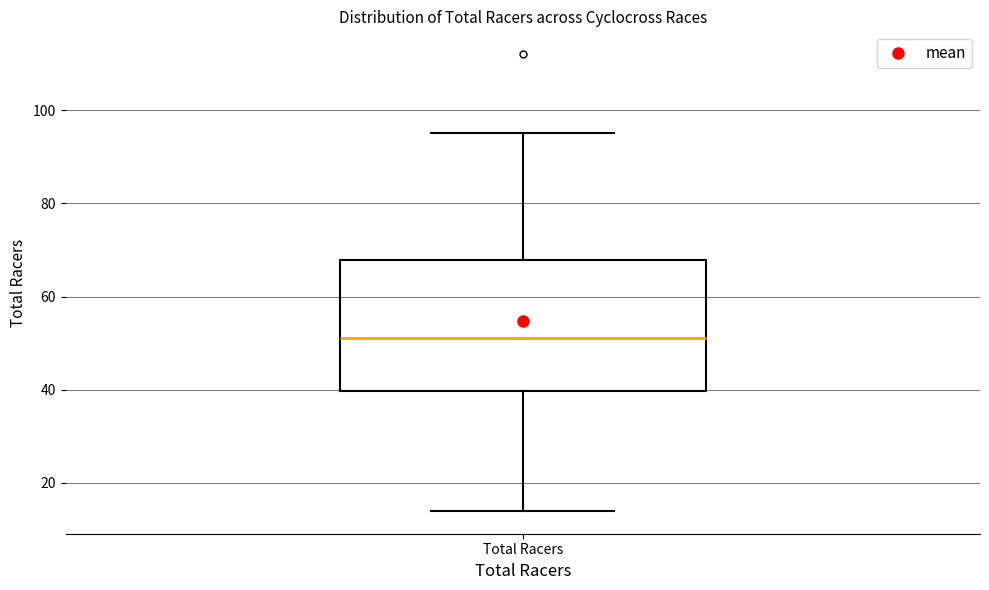

Transcribe this box plot: give where the median line is, the range the box spans, and where the two whiskers end, as read against the y-axis. The values are not printed on the chart, so give them approximately, as read against the axis.

median 52, box 40 to 68, whiskers 14 to 96